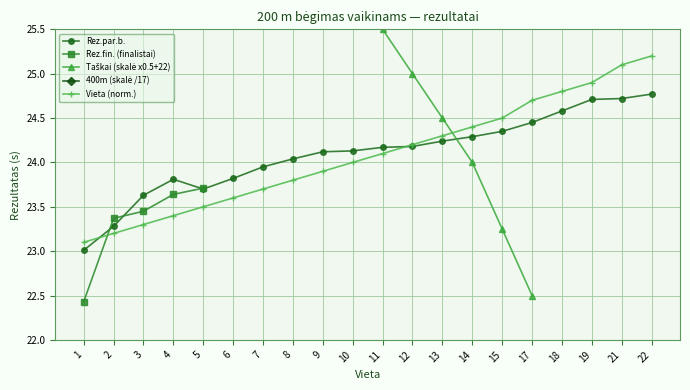

What is the sum of the Rez.par.b. values at 9 and 11?

48.3